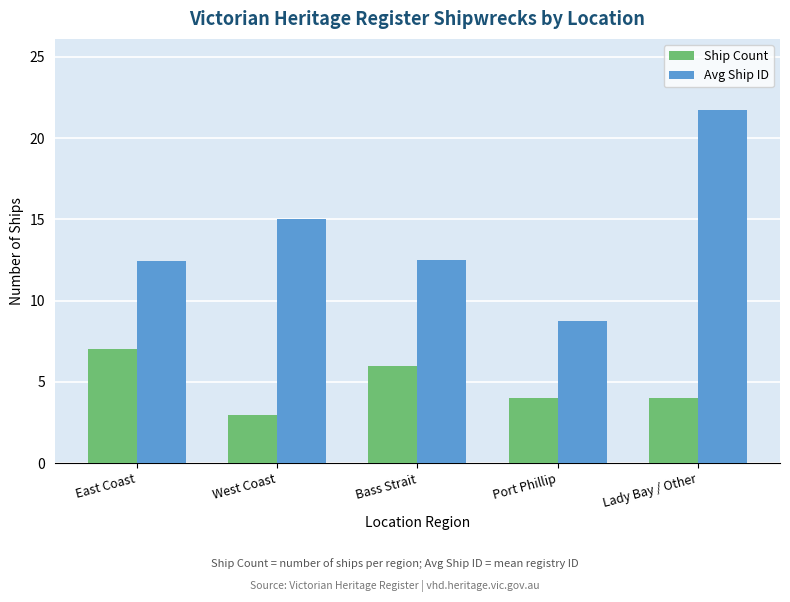

Rank the series by their maximum value, from lowest to highest.

Ship Count, Avg Ship ID